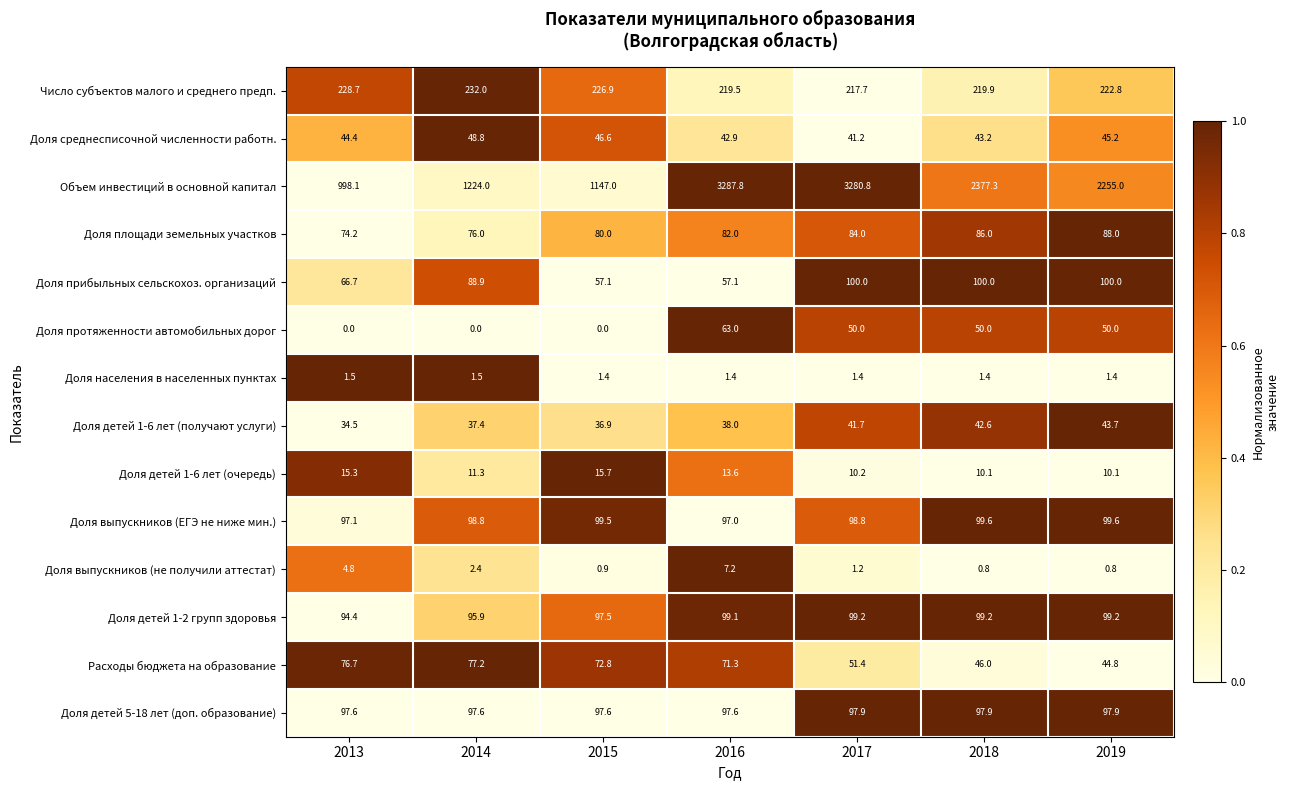

Between 2015 and 2017, which series saw the biggest shift?

Объем инвестиций в основной капитал